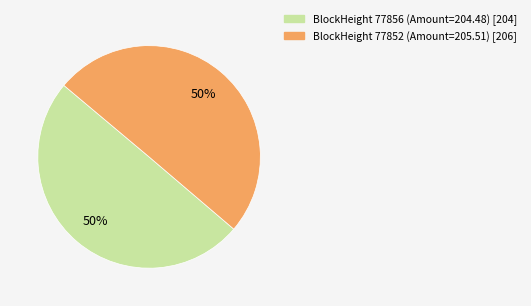

To the nearest percent, what is the average slice percentage?

50%